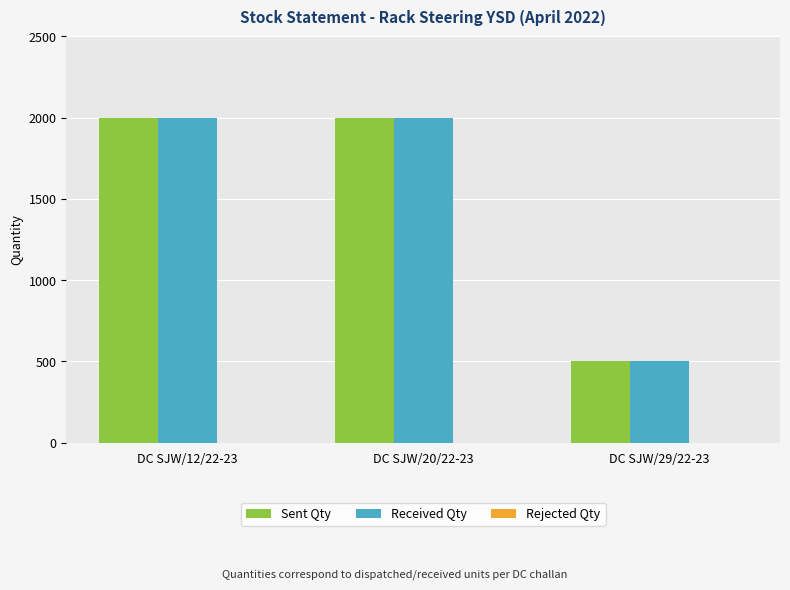

What is the sum of all Received Qty values?

4500